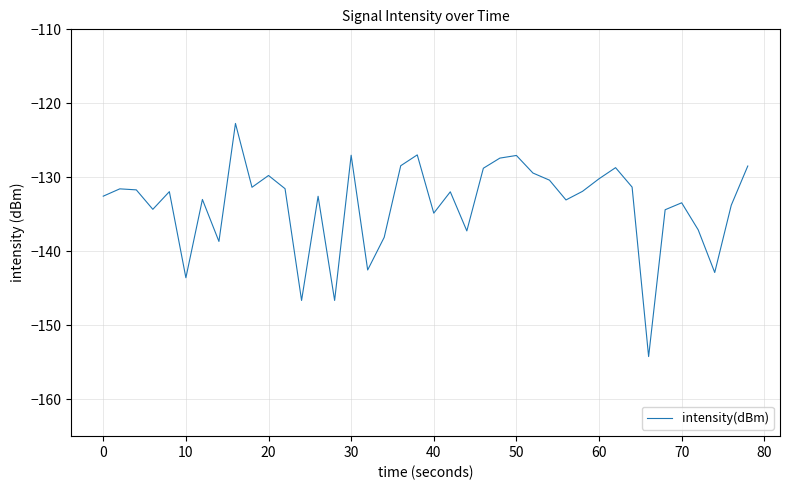

What is the greatest value displayed?

-122.7